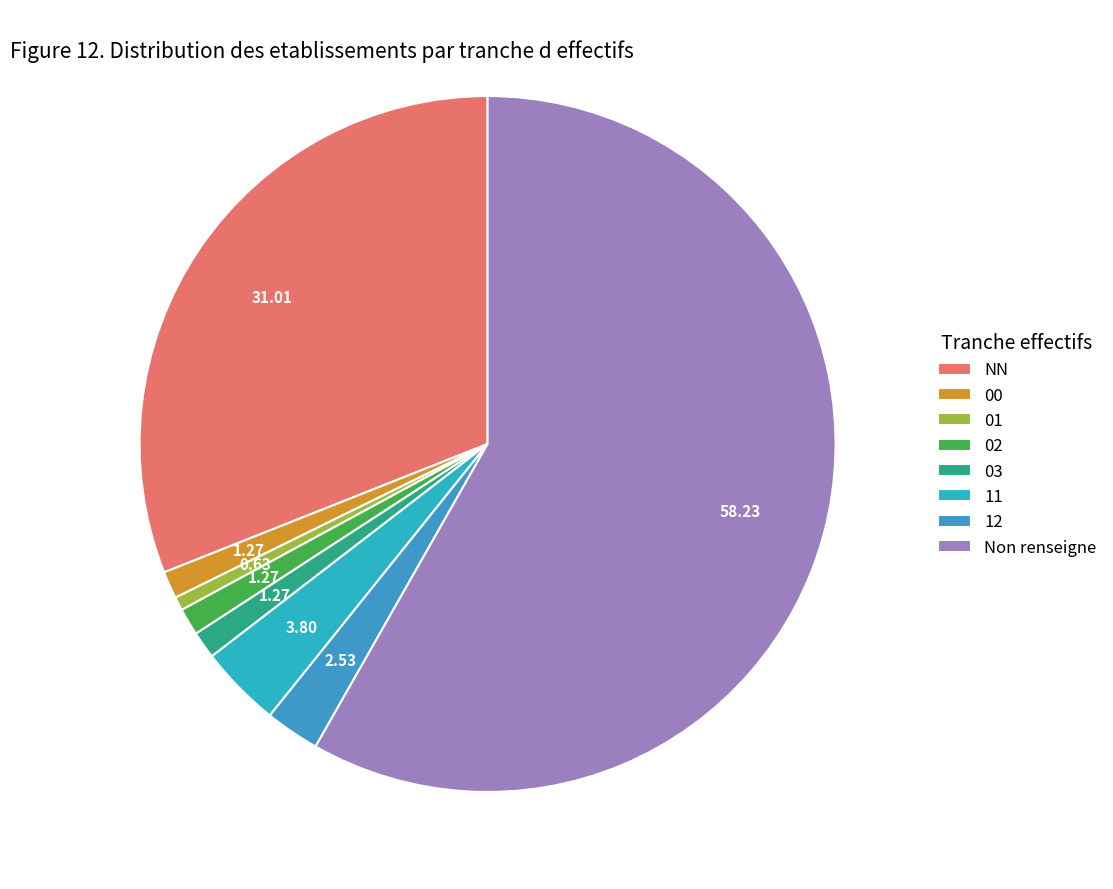

Count the number of slices in the pie.

8